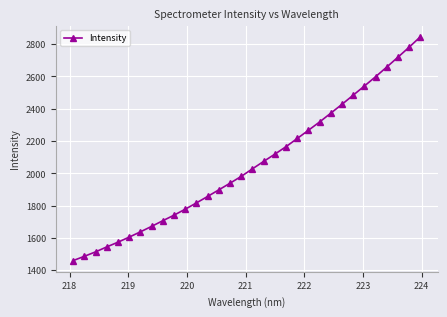

How many lines are shown in the chart?

1